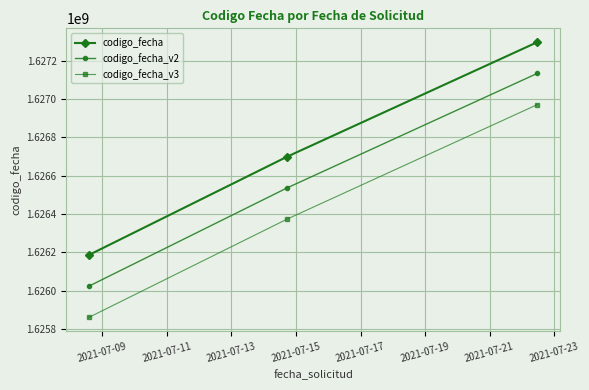

Reading right to left, transcribe all the data shown in this chart.

codigo_fecha: 1627296630.0	1626699709.0	1626186580.0
codigo_fecha_v2: 1627133900.3	1626537039.0	1626023961.3
codigo_fecha_v3: 1626971170.7	1626374369.1	1625861342.7